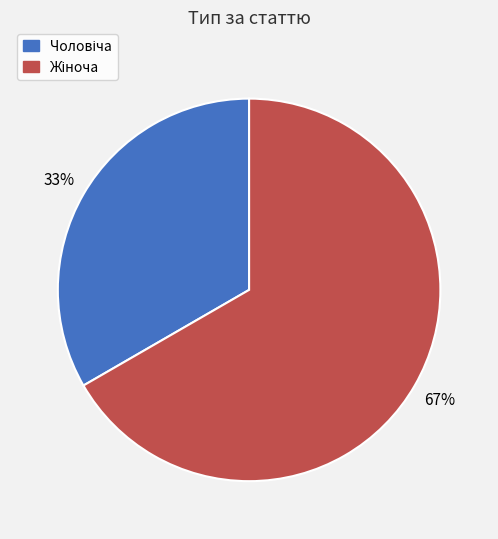

To the nearest percent, what is the average slice percentage?

50%